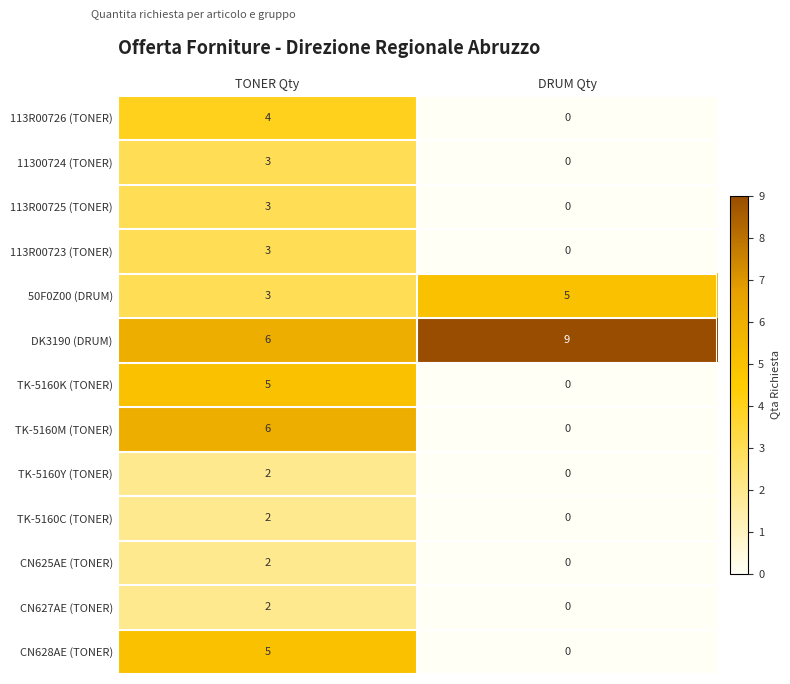

Which label corresponds to the largest value in the chart?

DRUM Qty